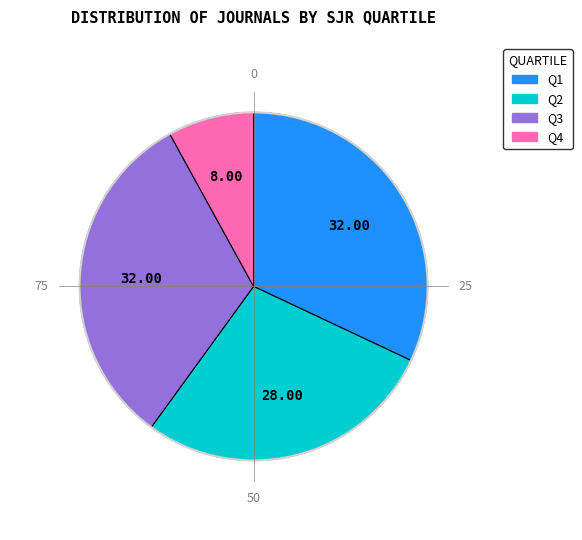

The Q2 slice represents 20% of the pie. True or false?

False